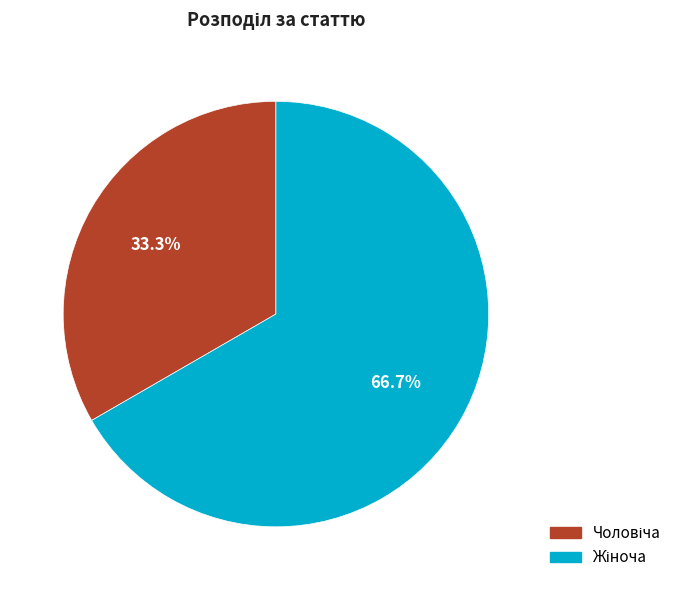

Is there a majority slice in this chart?

Yes